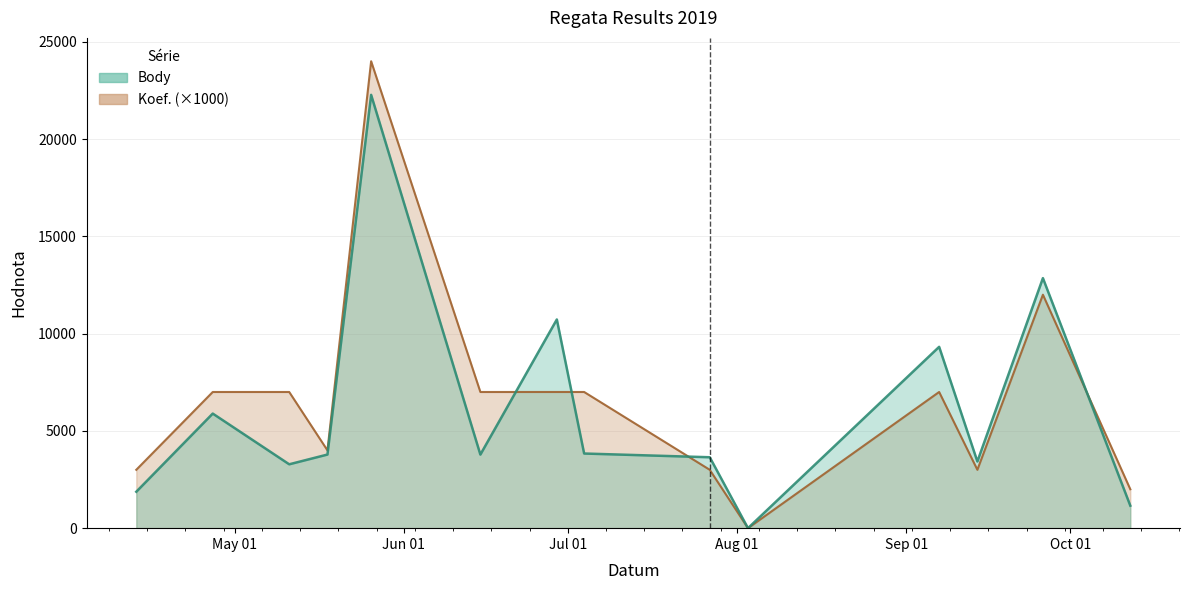

In Koef., how many points are lower than both neighbors (excluding endpoints)?

3